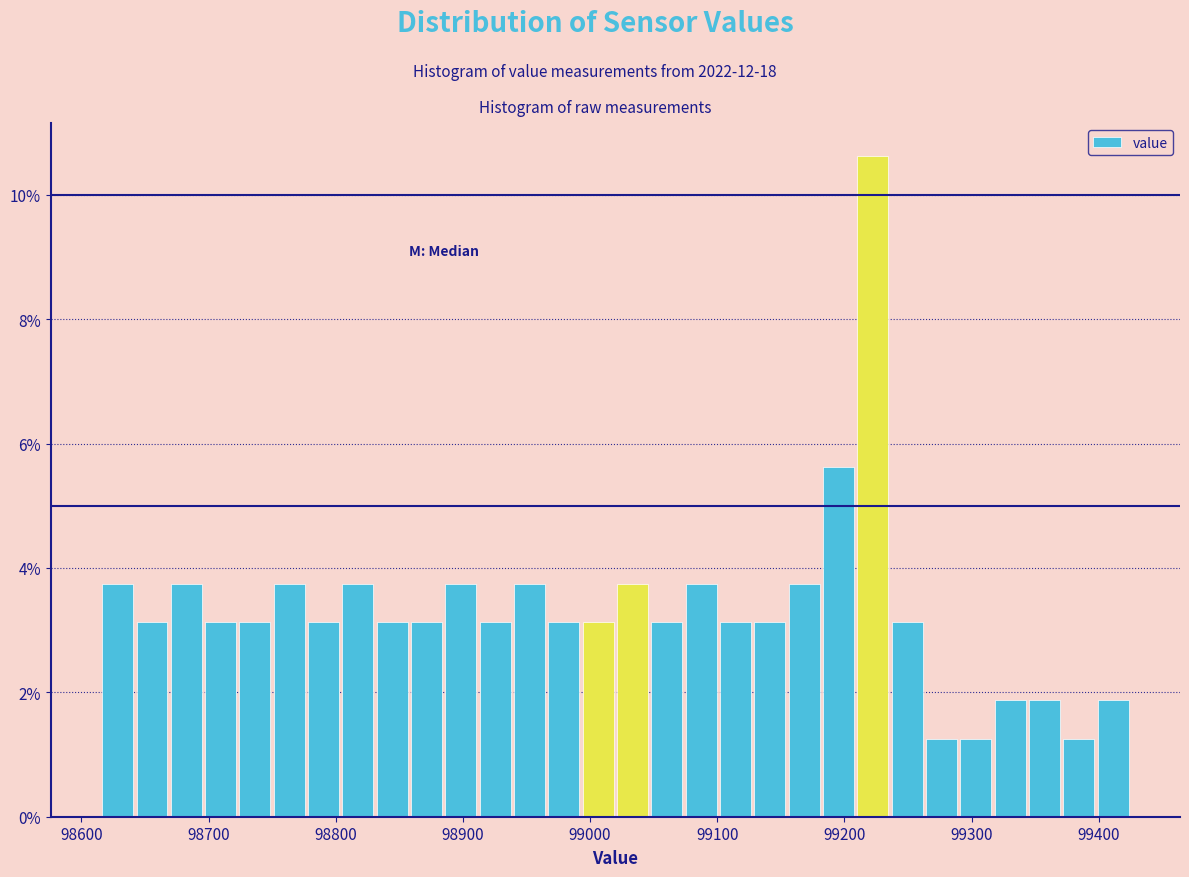

Around what value on the x-axis is the tallest bar? Give the approximate position of its centre, as read against the axis.

99220